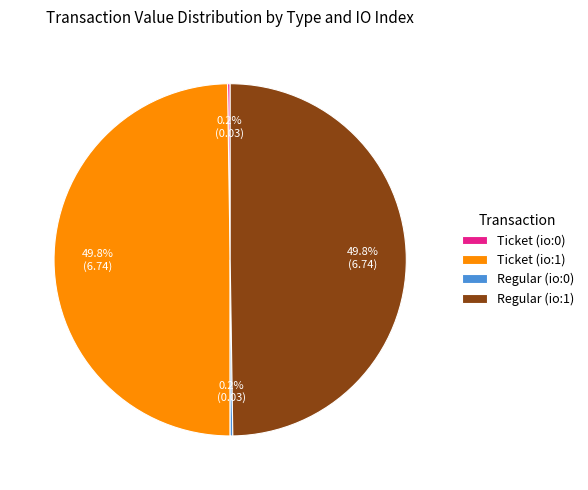

To the nearest percent, what is the average slice percentage?

25%